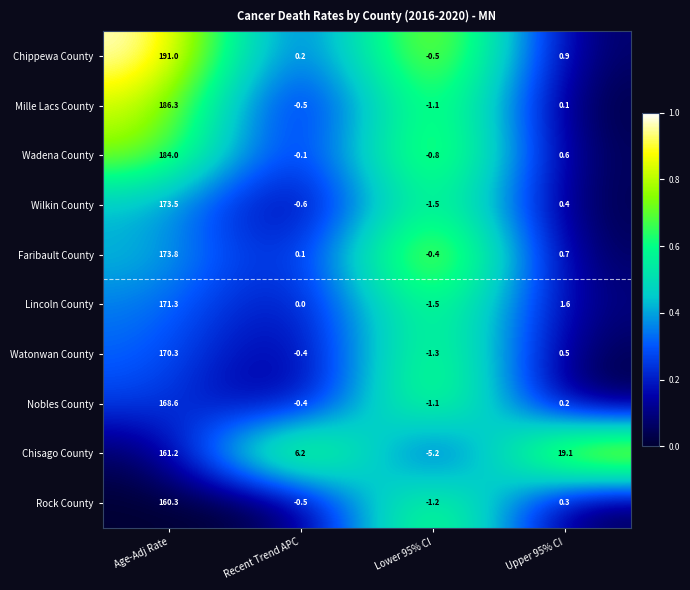

At which category is the sum across all series the highest?

Age-Adj Rate